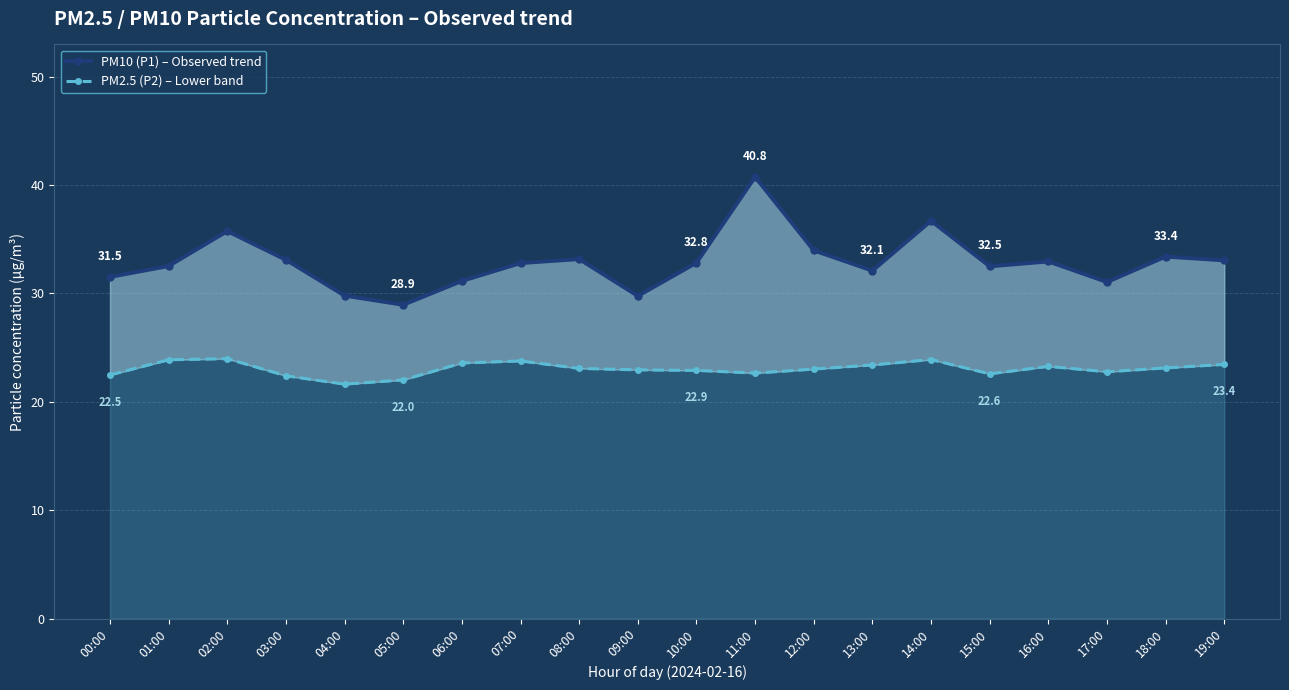

Where is the first local minimum for PM2.5 (P2) – Lower band?

04:00